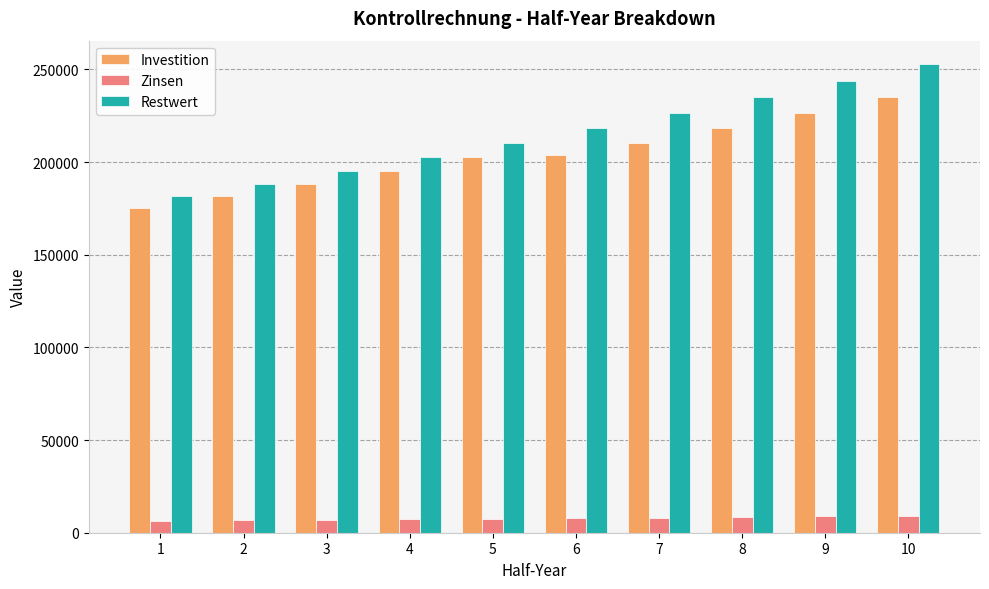

Which series has the largest total across all categories?

Restwert